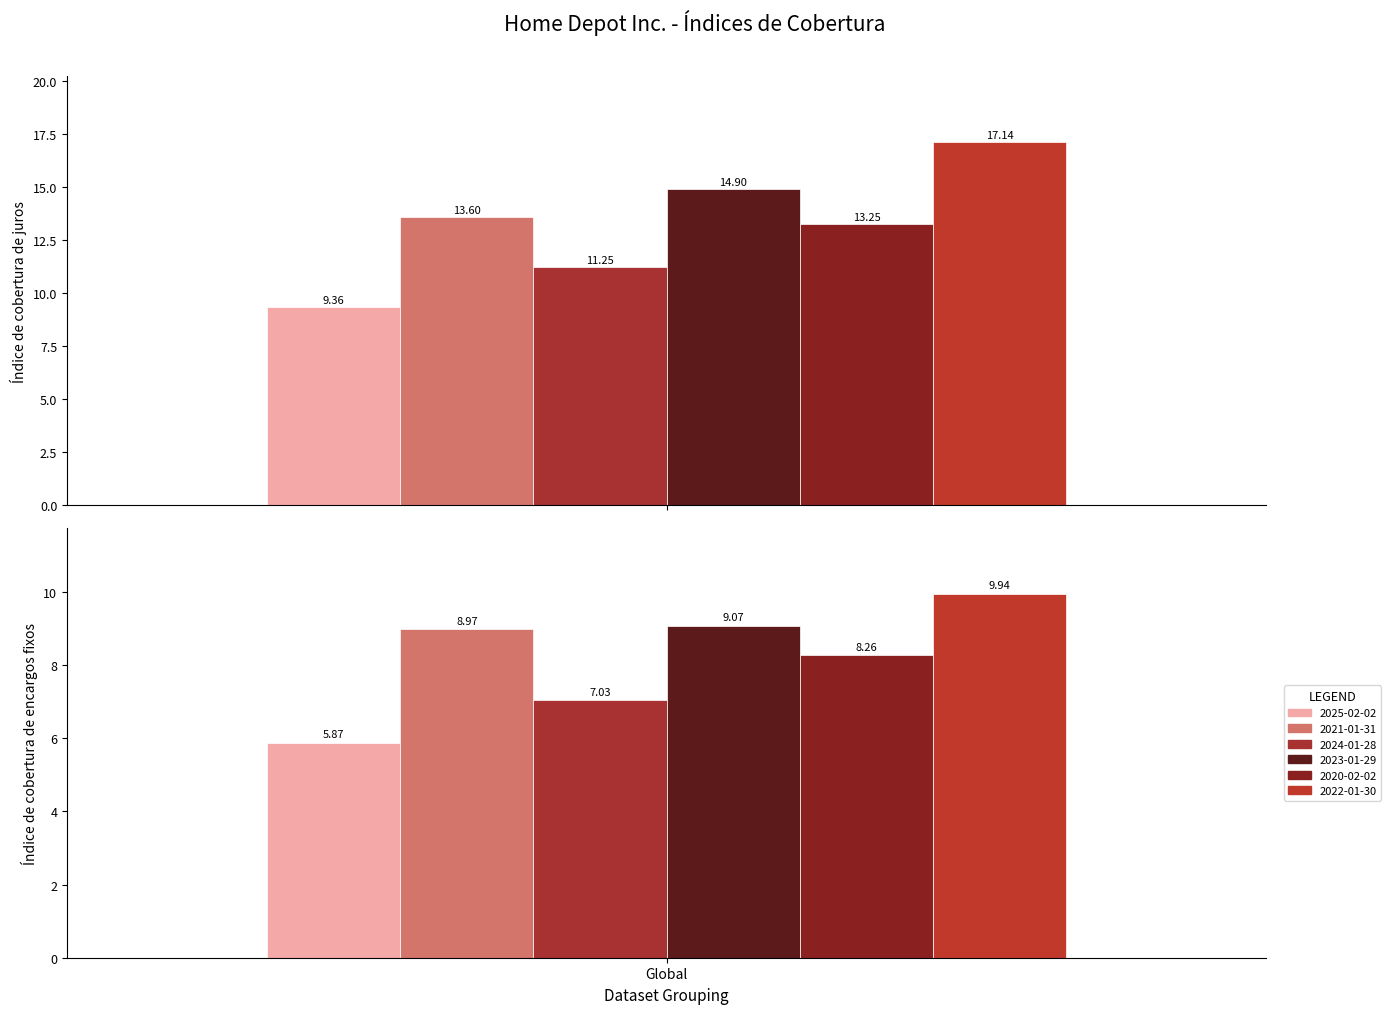

Which label corresponds to the smallest value in the chart?

Índice de cobertura de encargos fixos